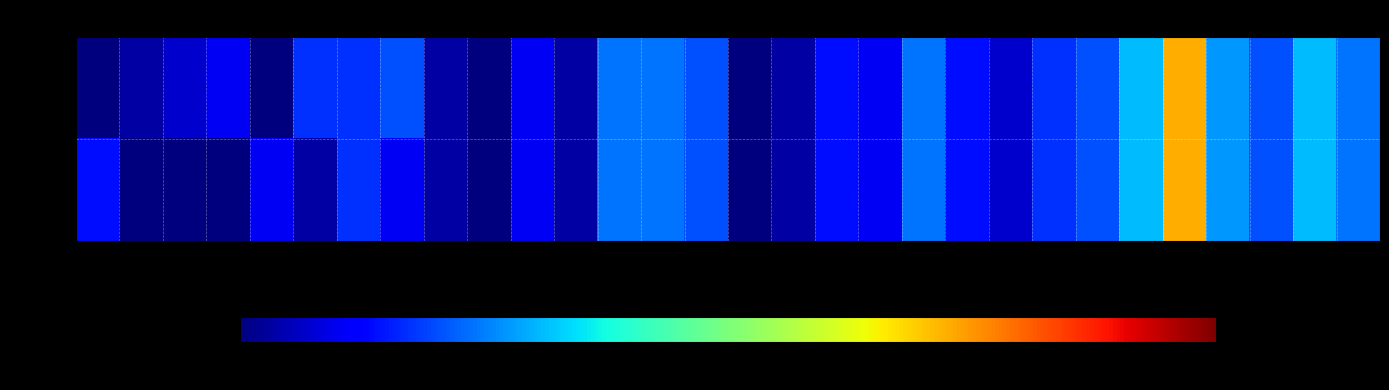

At which category is the sum across all series the highest?

26